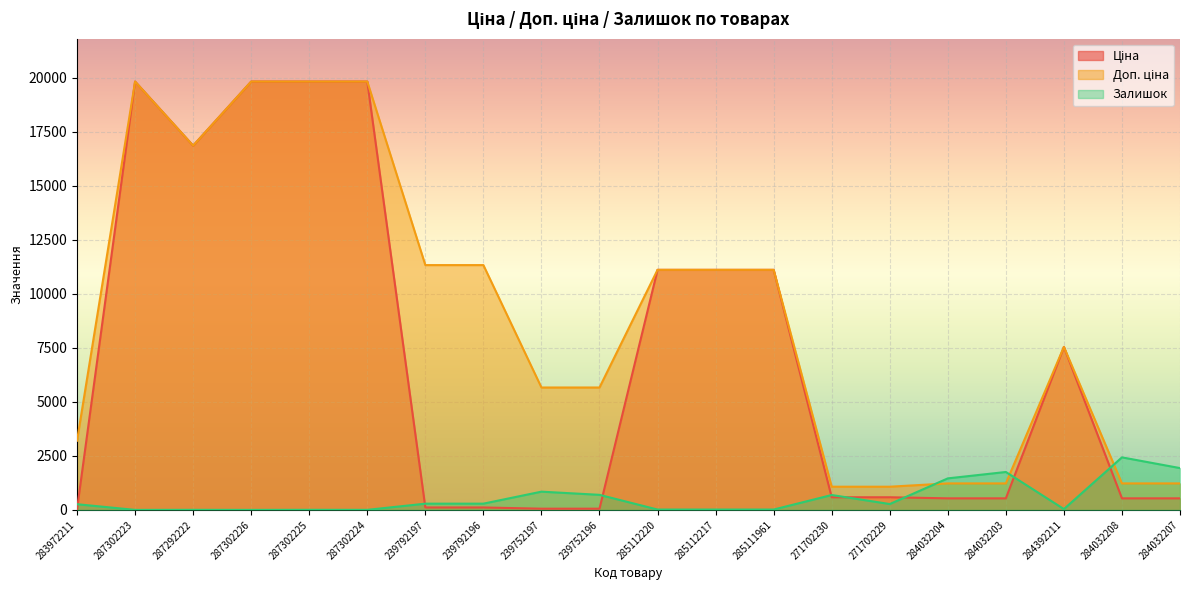

List the series in order of their overall mean, highest first.

Доп. ціна, Ціна, Залишок